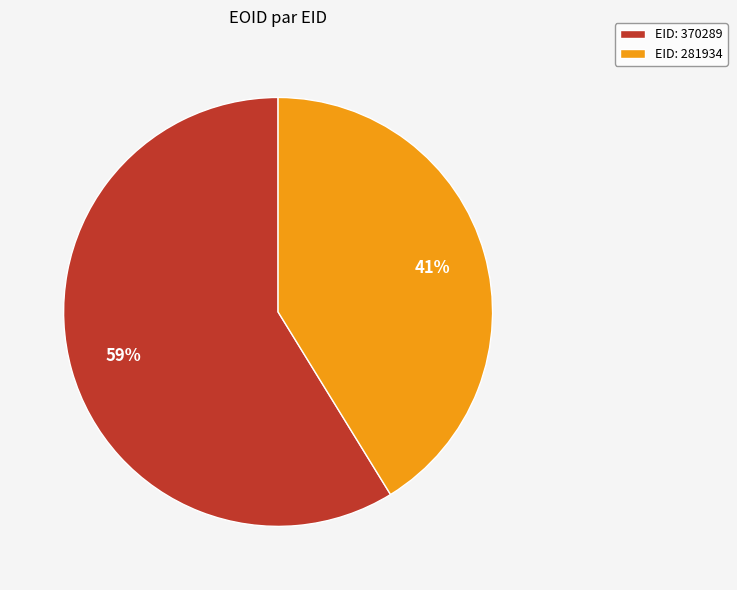

Which slice is the largest?

EID: 370289